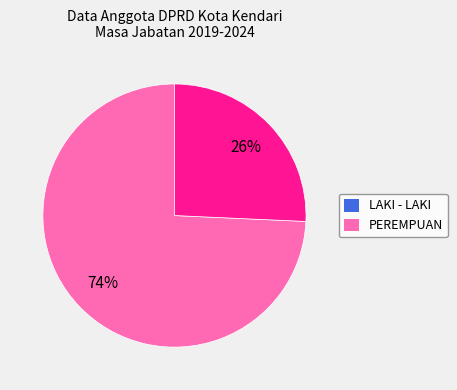

Rank the categories by value from highest to lowest.

LAKI - LAKI, PEREMPUAN